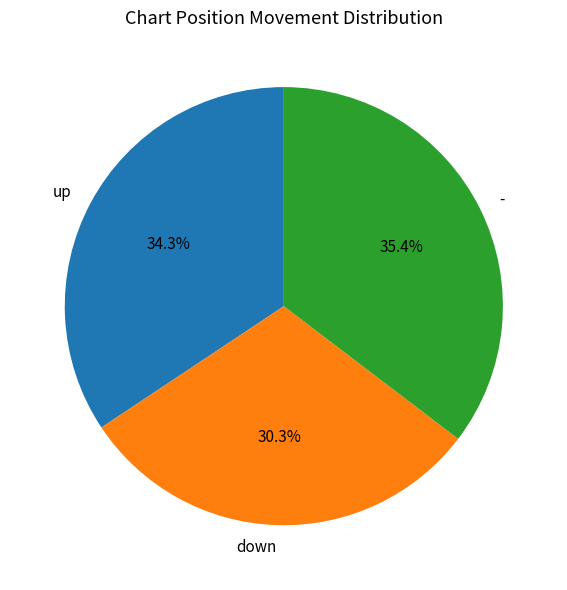

Between up and -, which is larger?

-